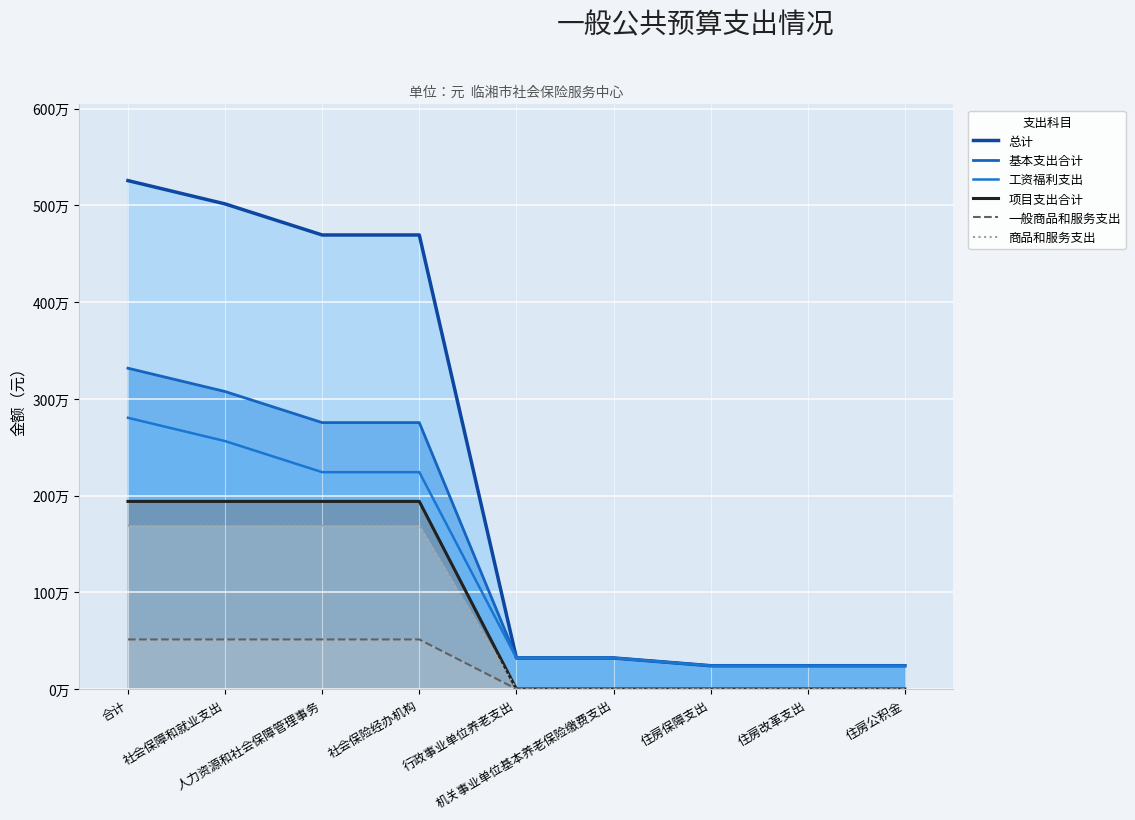

What is the value of the 总计 point at the 6th from the left?

321331.7